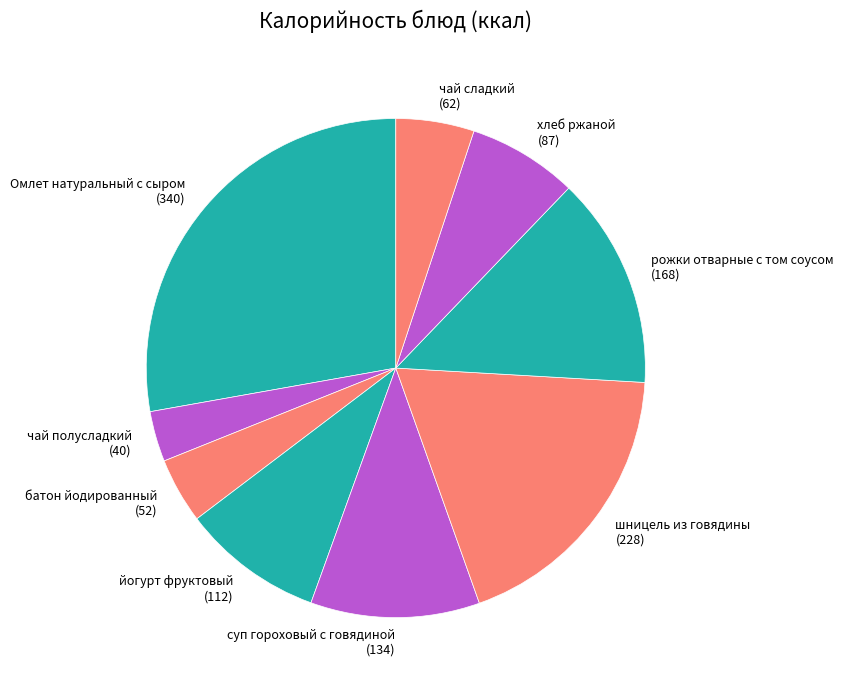

Rank the categories by value from lowest to highest.

чай полусладкий, батон йодированный, чай сладкий, хлеб ржаной, йогурт фруктовый, суп гороховый с говядиной, рожки отварные с том соусом, шницель из говядины, Омлет натуральный с сыром